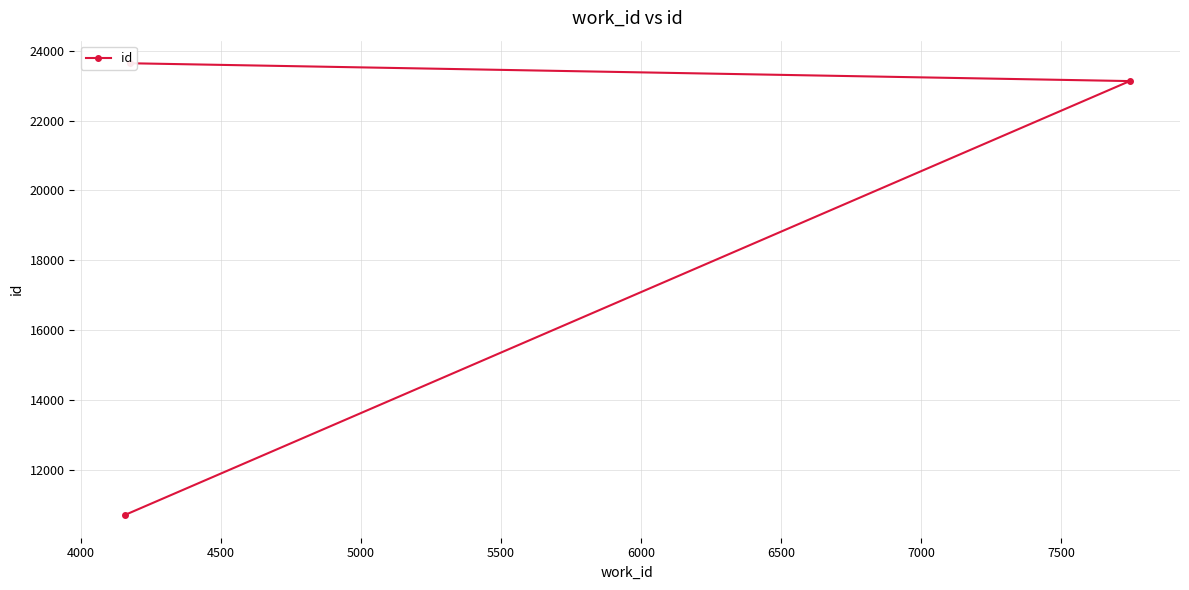

What is the greatest value displayed?

23640